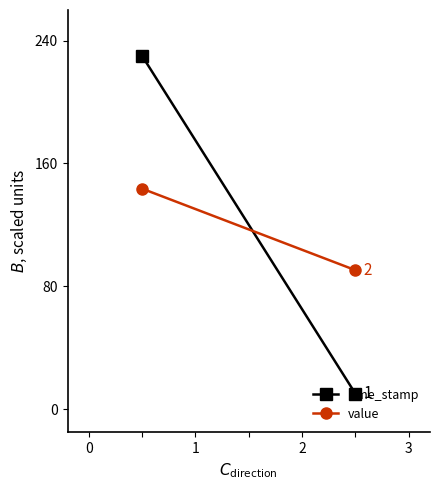

Rank the categories by value value from highest to lowest.

0, 1